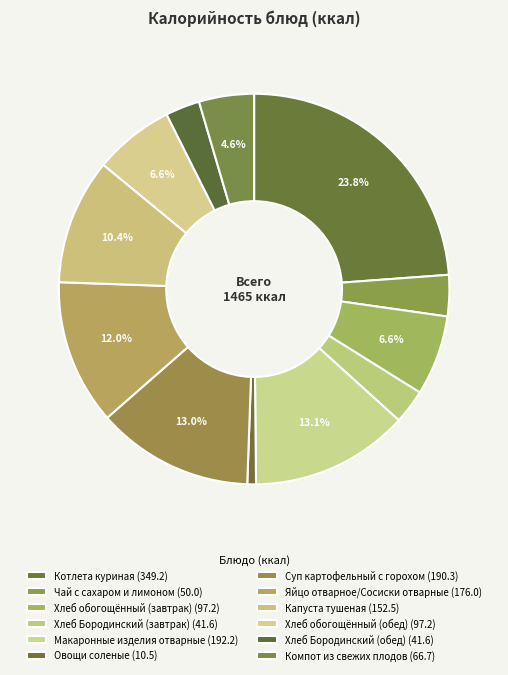

How many segments does this pie chart have?

12